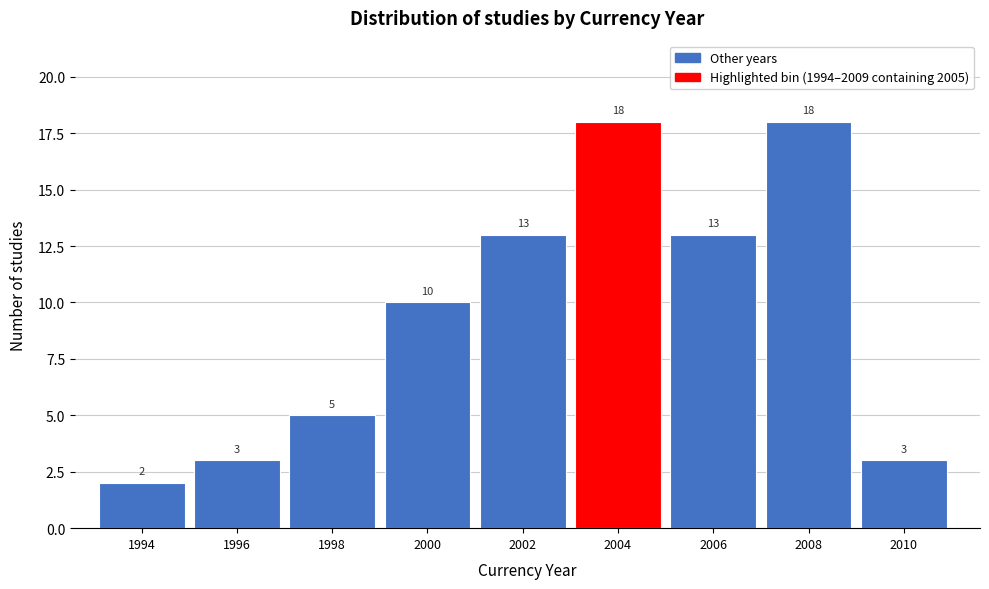

Reading left to right, list all the values displayed in this chart.

2	3	5	10	13	18	13	18	3